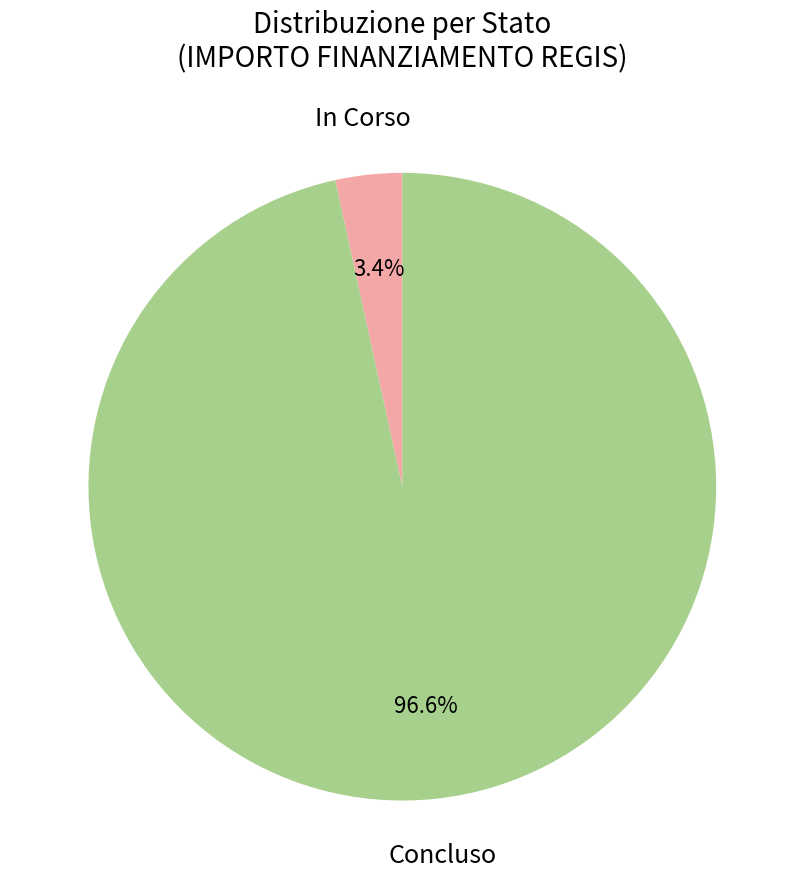

Which has a higher value, Concluso or In Corso?

Concluso